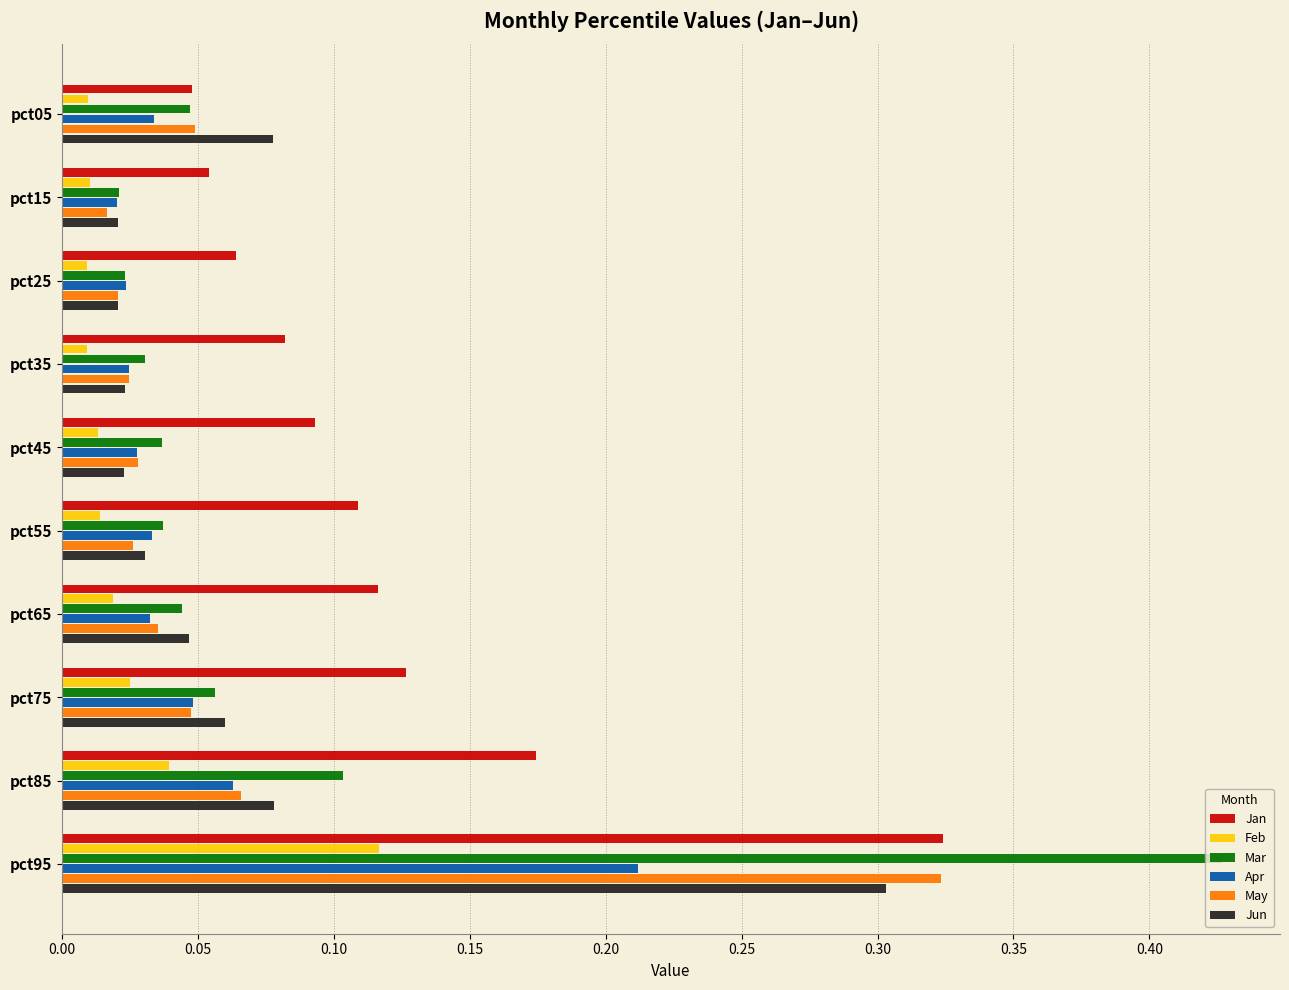

The value of Jun at pct75 is 0.1. True or false?

True